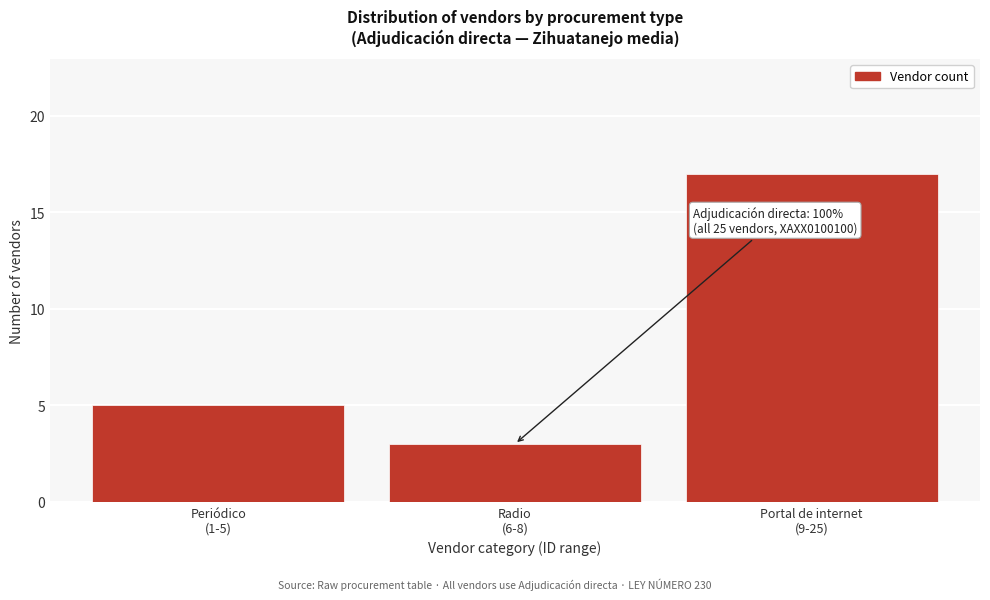

Reading left to right, list all the values displayed in this chart.

5	3	17